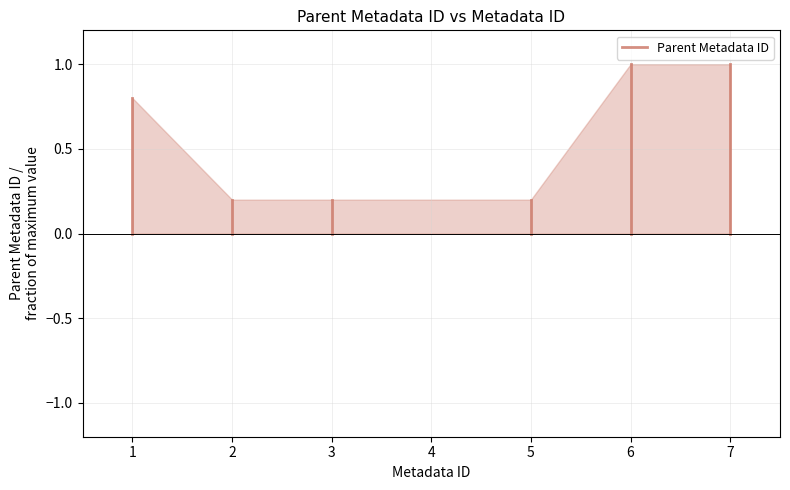

What is the greatest value displayed?

1.0